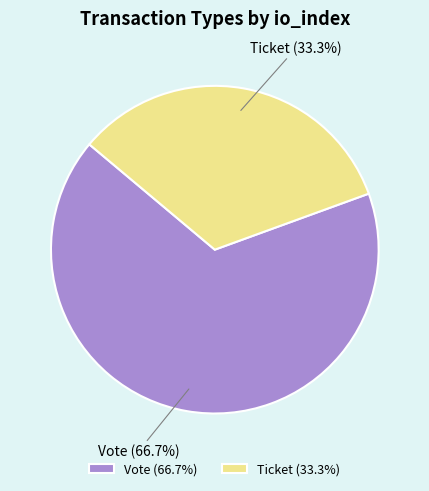

Combined, what portion of the pie is Ticket and Vote?

100.0%